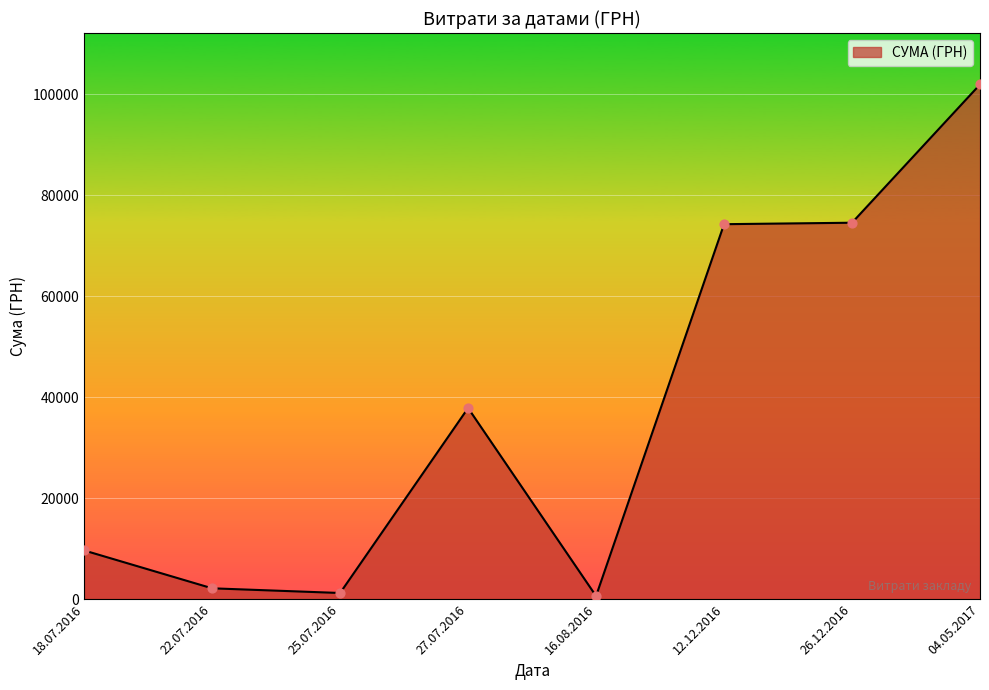

Which has a higher value, 18.07.2016 or 12.12.2016?

12.12.2016